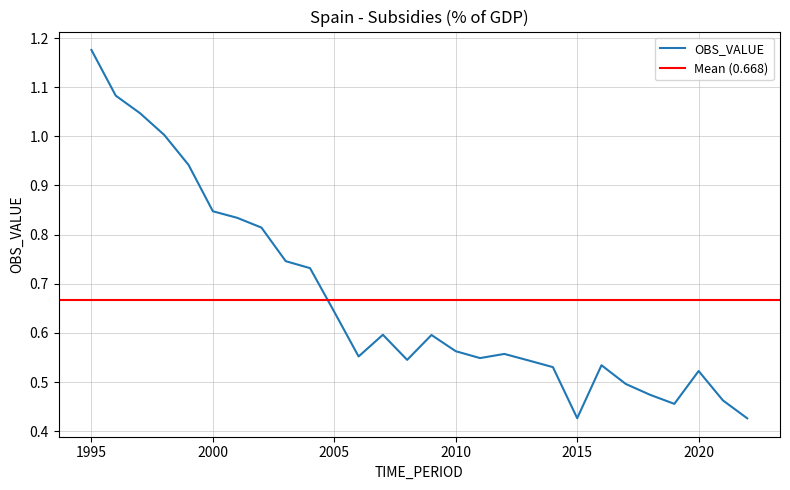

How many points are higher than both their immediate neighbors (excluding endpoints)?

5